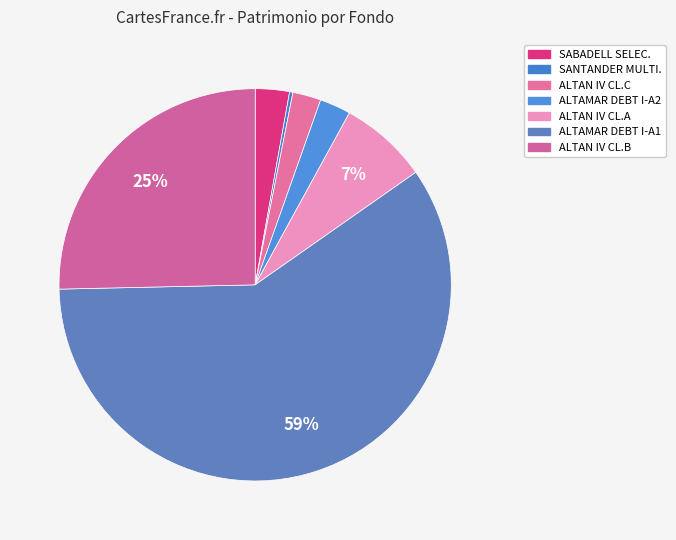

Is there any slice that represents more than half of the pie?

Yes